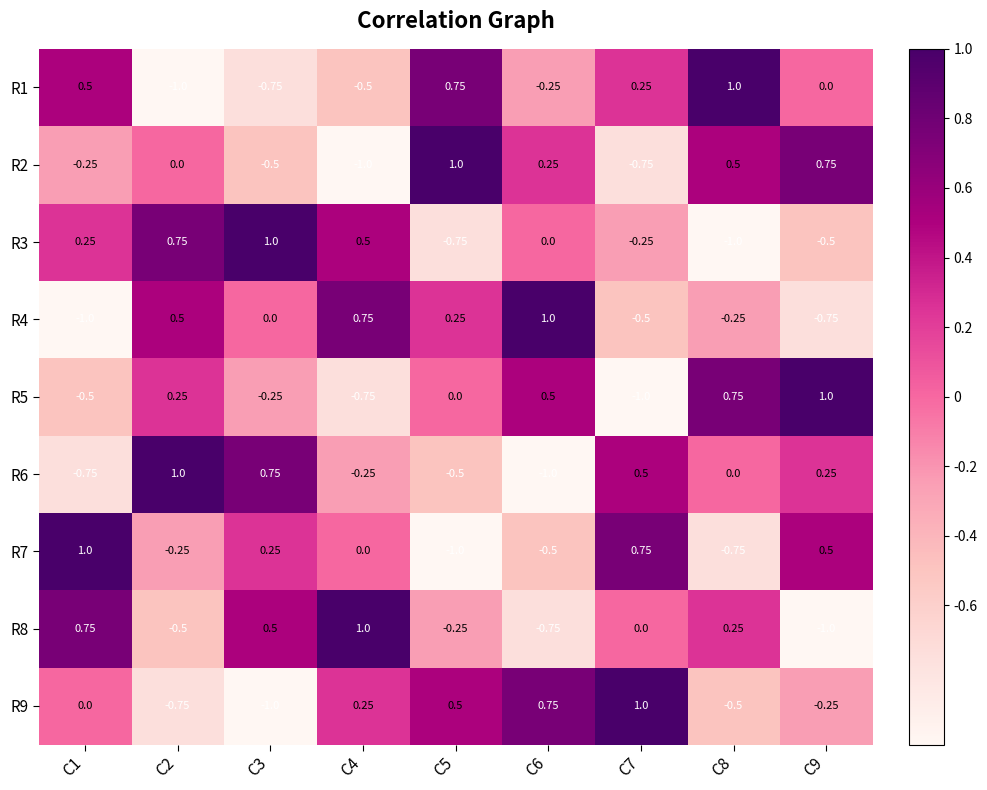

Is the value of R4 at C8 greater than the value of R3 at C6?

No